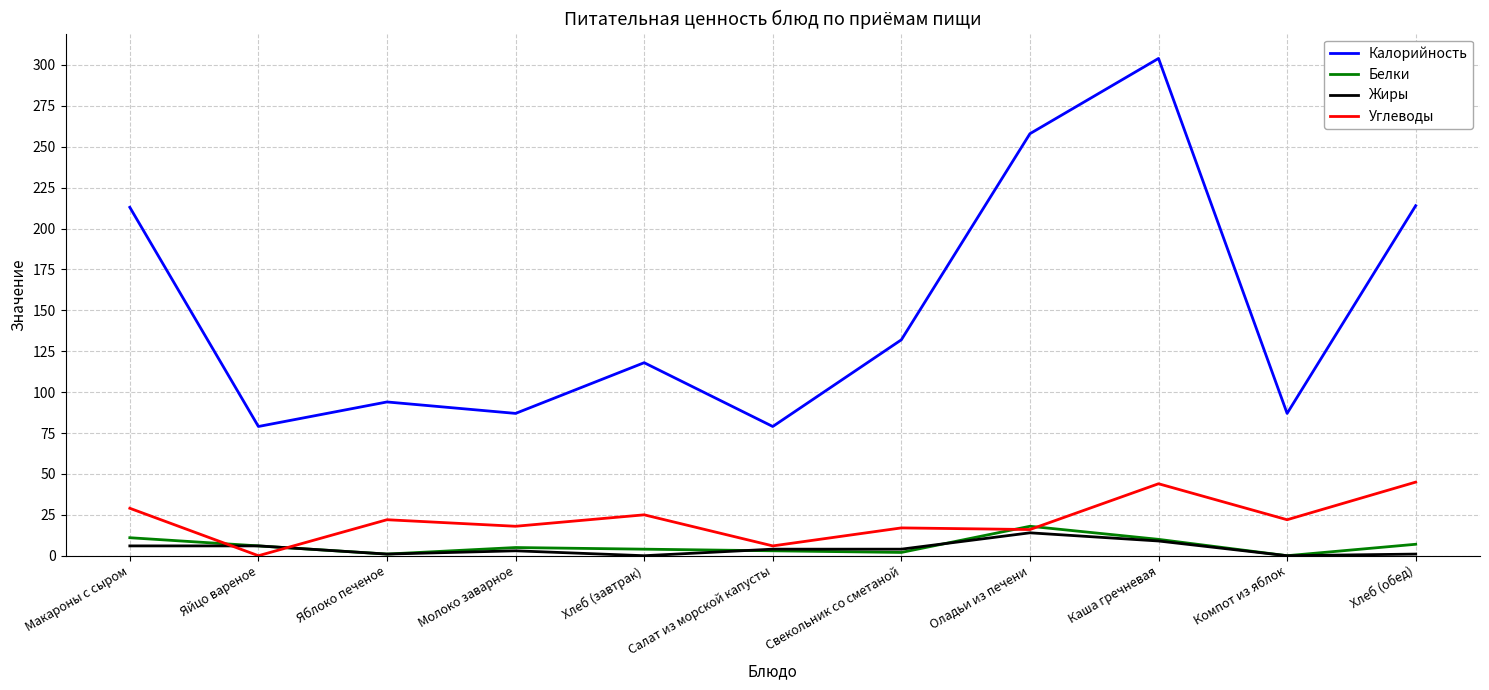

At how many categories does at least one series exceed 108?

6